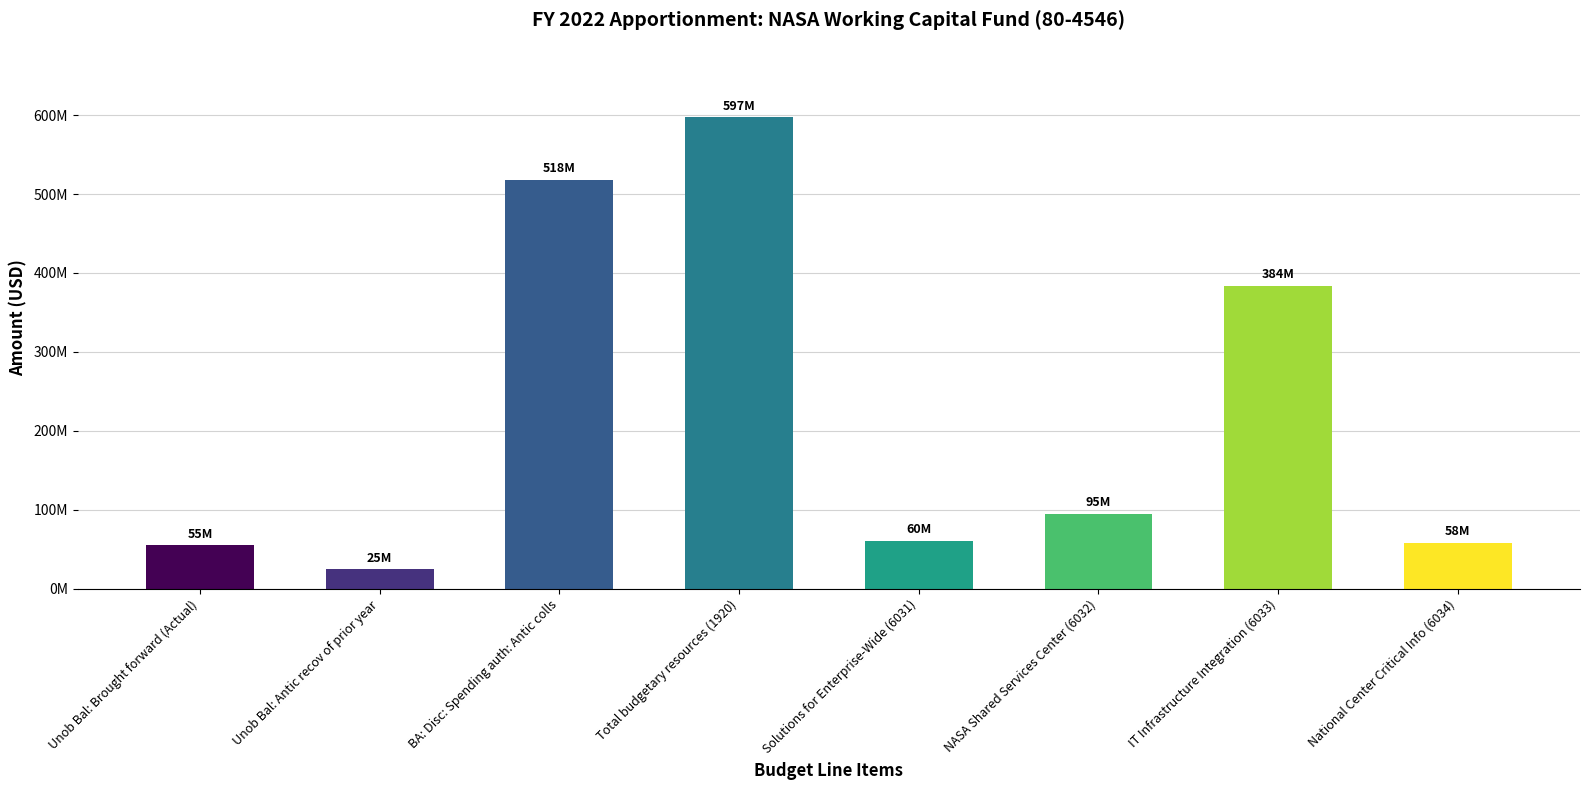

Reading left to right, transcribe all the data shown in this chart.

Unob Bal: Brought forward (Actual)=54766821	Unob Bal: Antic recov of prior year=24618648	BA: Disc: Spending auth: Antic colls=517605457	Total budgetary resources (1920)=596990926	Solutions for Enterprise-Wide (6031)=60205809	NASA Shared Services Center (6032)=94783824	IT Infrastructure Integration (6033)=383941312	National Center Critical Info (6034)=58059981